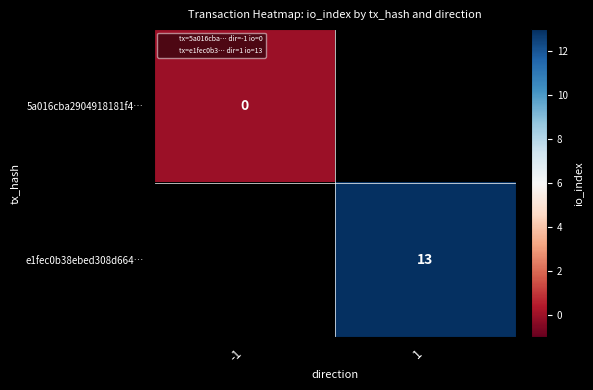

The e1fec0b38ebed308d664… series shows 13 at 1. True or false?

True